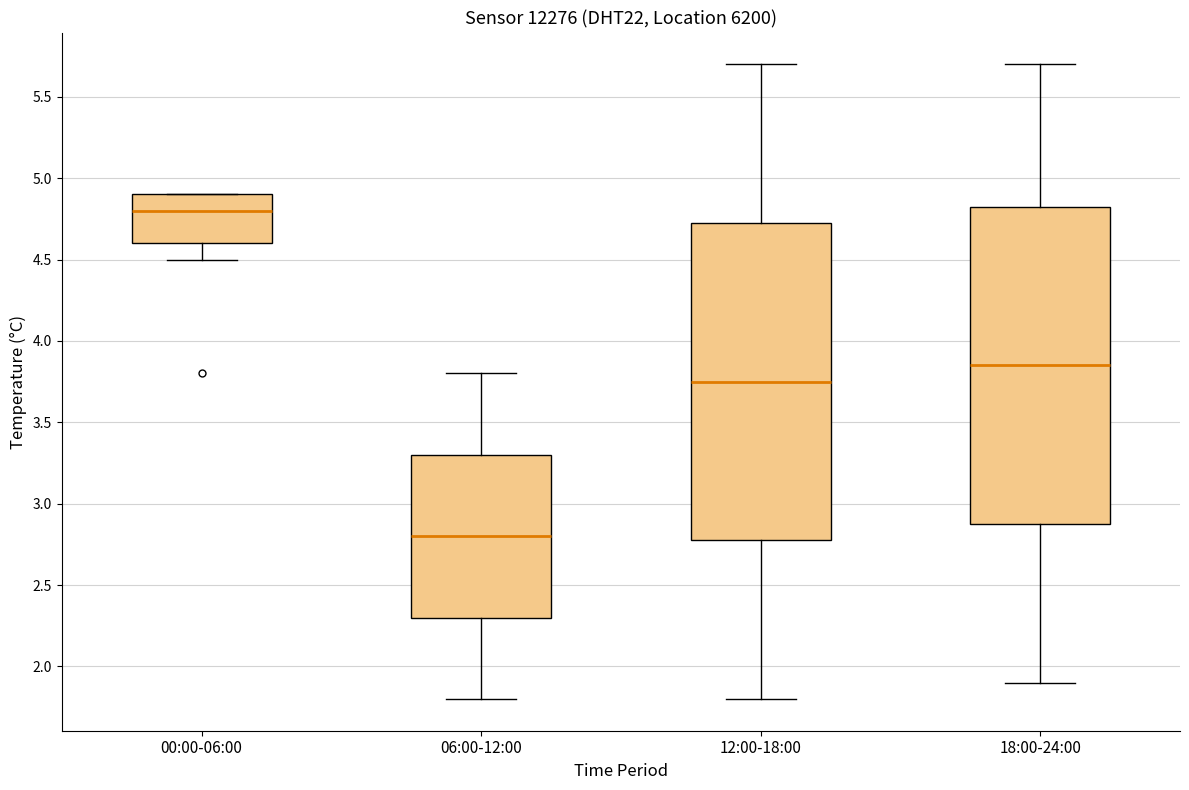

Reading left to right, transcribe this box plot: for each box, give where its median line is, the range the box spans, and where its two whiskers end, as read against the y-axis. The values are not printed on the chart, so give them approximately, as read against the axis.

00:00-06:00: median 4.80, box 4.60 to 4.90, whiskers 4.50 to 4.90
06:00-12:00: median 2.80, box 2.30 to 3.30, whiskers 1.80 to 3.80
12:00-18:00: median 3.75, box 2.80 to 4.75, whiskers 1.80 to 5.70
18:00-24:00: median 3.85, box 2.90 to 4.85, whiskers 1.90 to 5.70